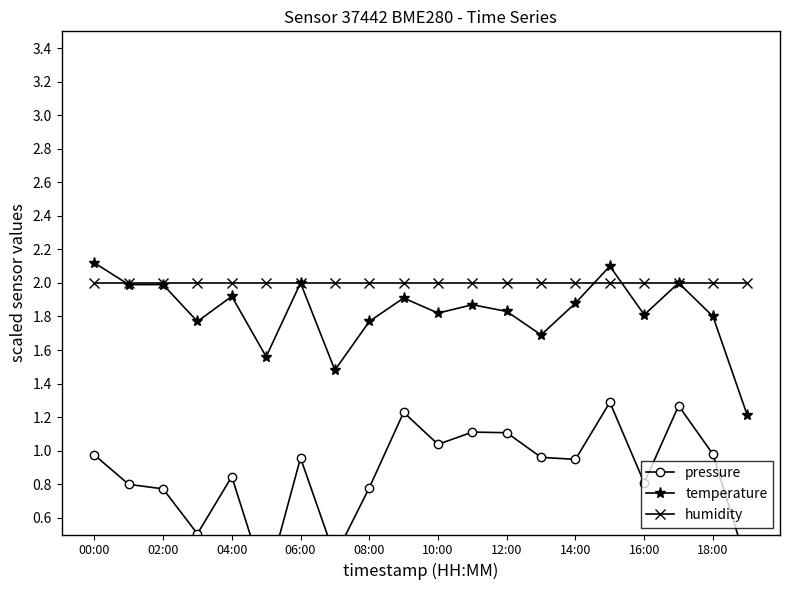

True or false: temperature has a value of 1.1 at 18:00.

False